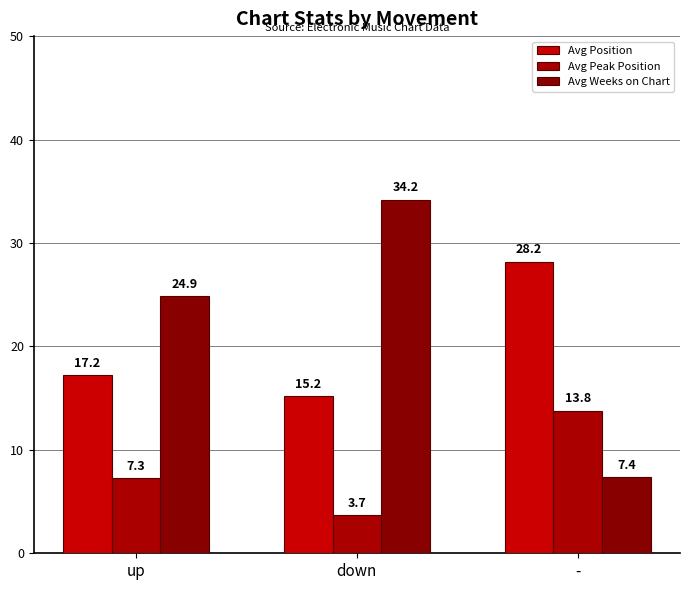

Which series has the largest total across all categories?

Avg Weeks on Chart